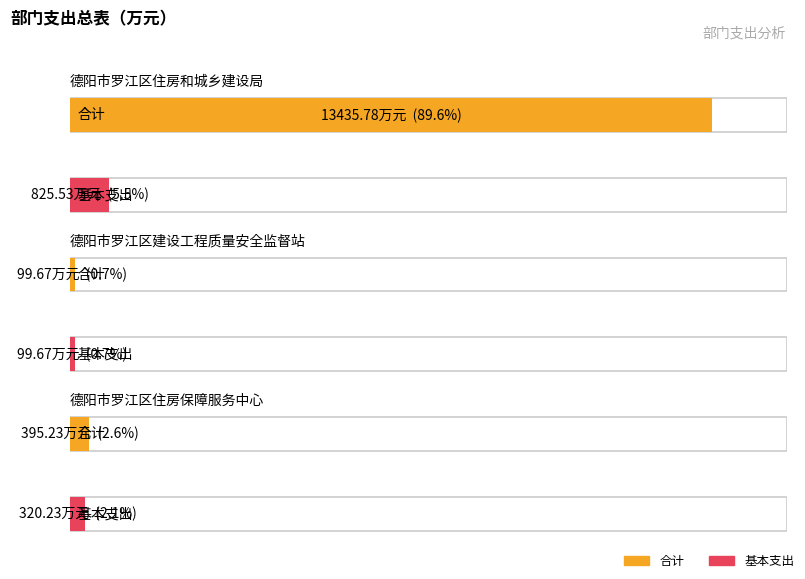

Which has a higher value, 德阳市罗江区住房保障服务中心 or 德阳市罗江区建设工程质量安全监督站?

德阳市罗江区住房保障服务中心